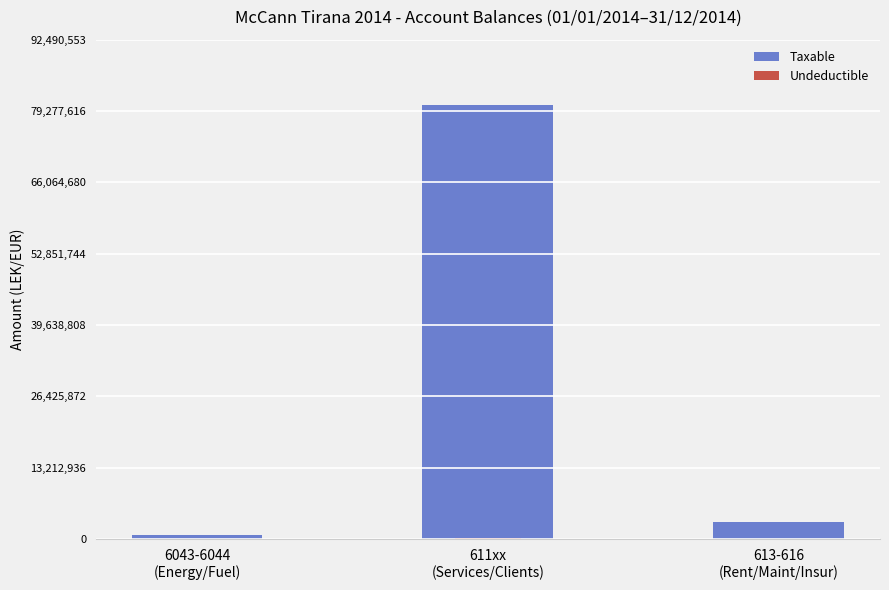

Which category has the lowest value in the Taxable series?

6043-6044
(Energy/Fuel)